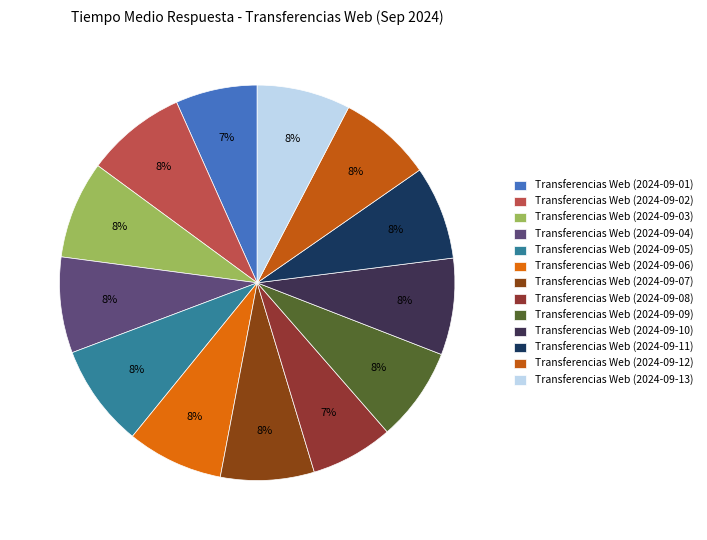

How many segments does this pie chart have?

13